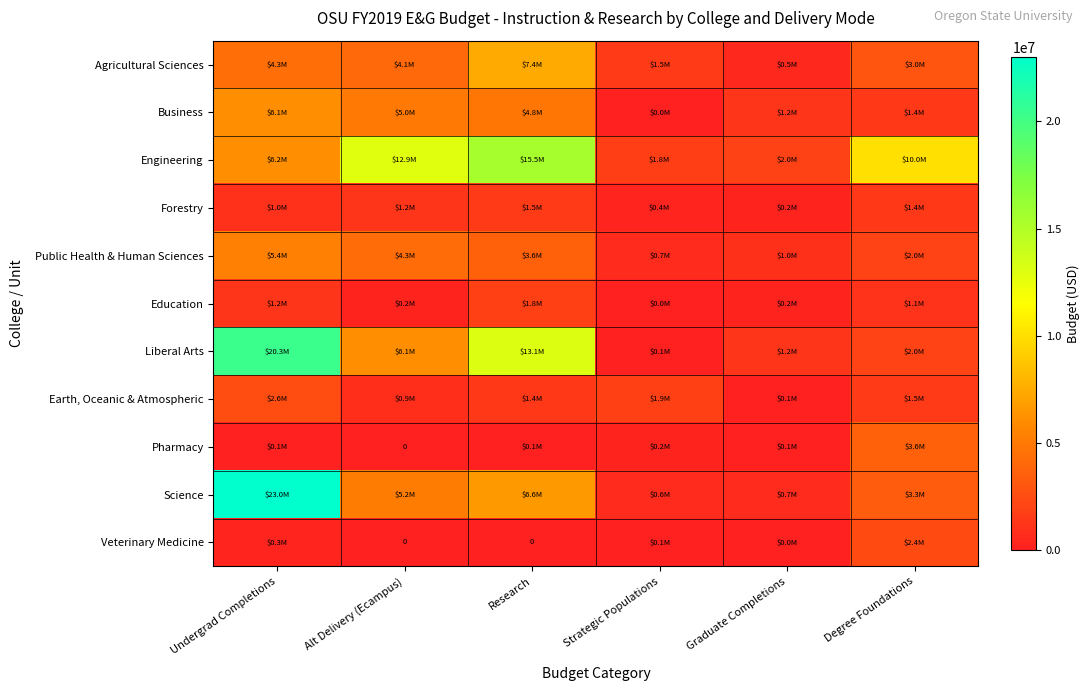

List the series in order of their peak value, highest first.

Science, Liberal Arts, Engineering, Agricultural Sciences, Business, Public Health & Human Sciences, Pharmacy, Earth, Oceanic & Atmospheric, Veterinary Medicine, Education, Forestry